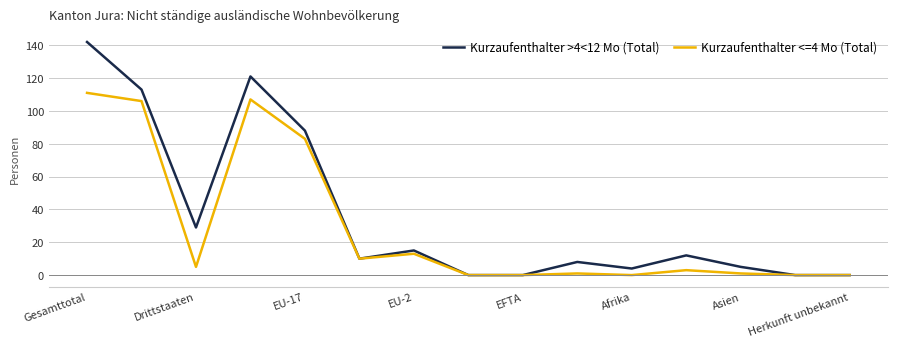

Rank the series by their average value, from highest to lowest.

Kurzaufenthalter >4<12 Mo (Total), Kurzaufenthalter <=4 Mo (Total)